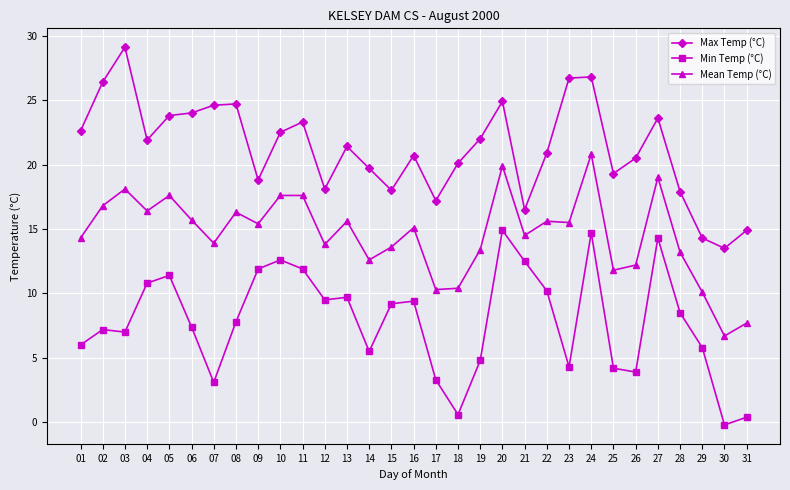

True or false: Mean Temp (°C) has more than 2 interior local peaks.

True